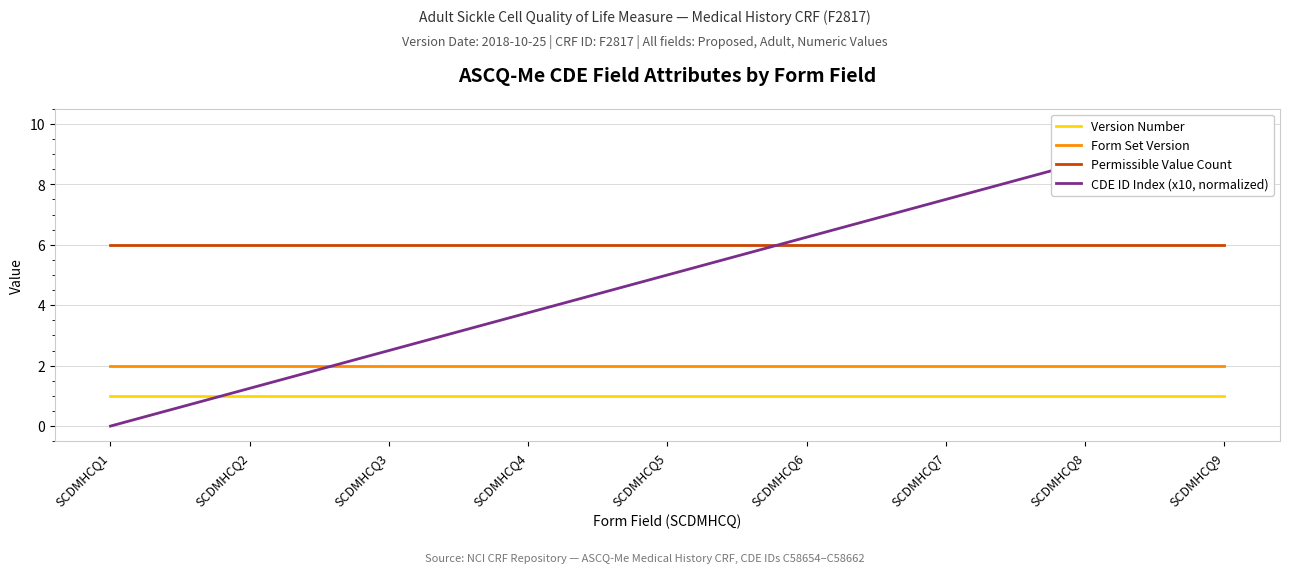

Rank the series by their maximum value, from lowest to highest.

Version Number, Form Set Version, Permissible Value Count, CDE ID Index (x10, normalized)